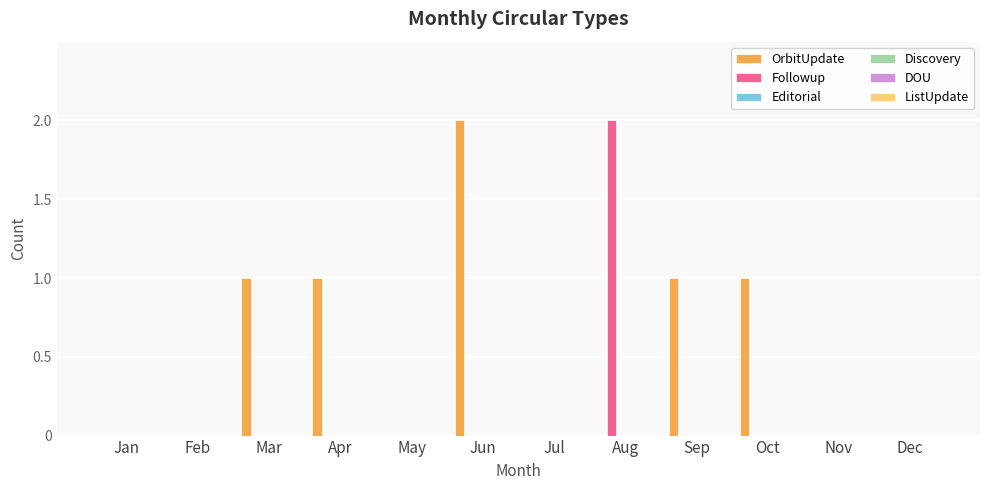

What is the sum of all OrbitUpdate values?

6